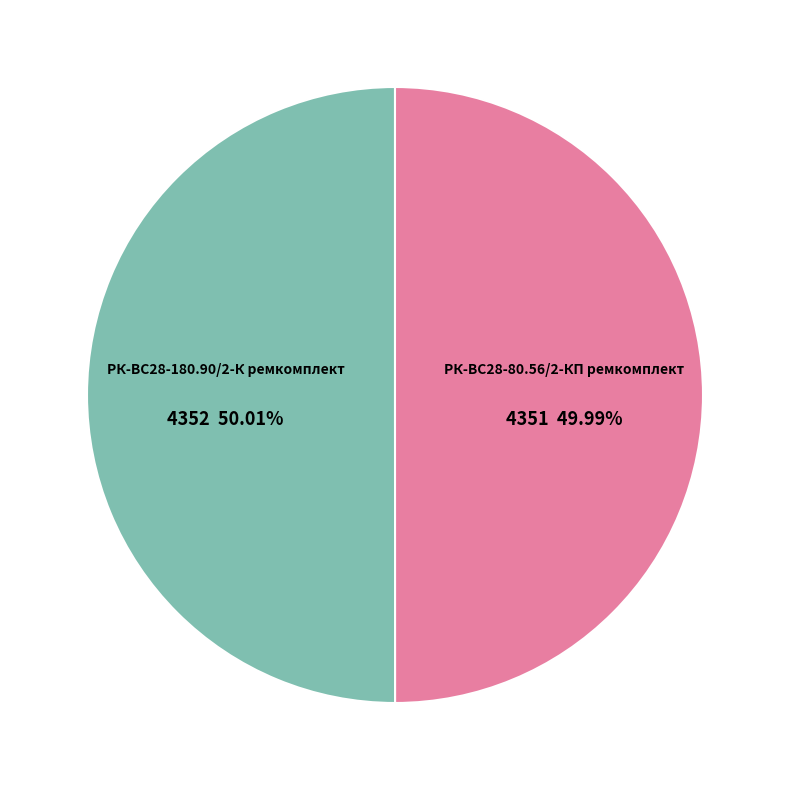

Does any single category account for the majority?

Yes